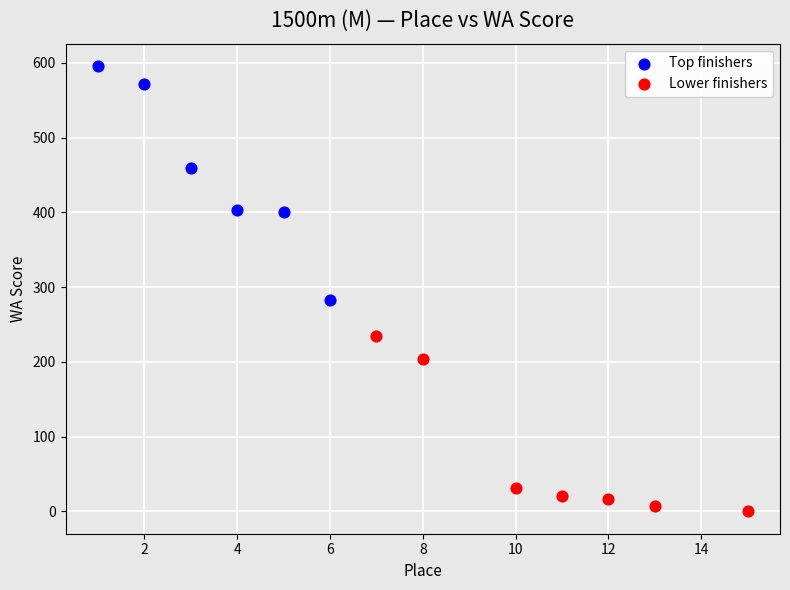

Which series reaches the maximum Y coordinate?

Top finishers